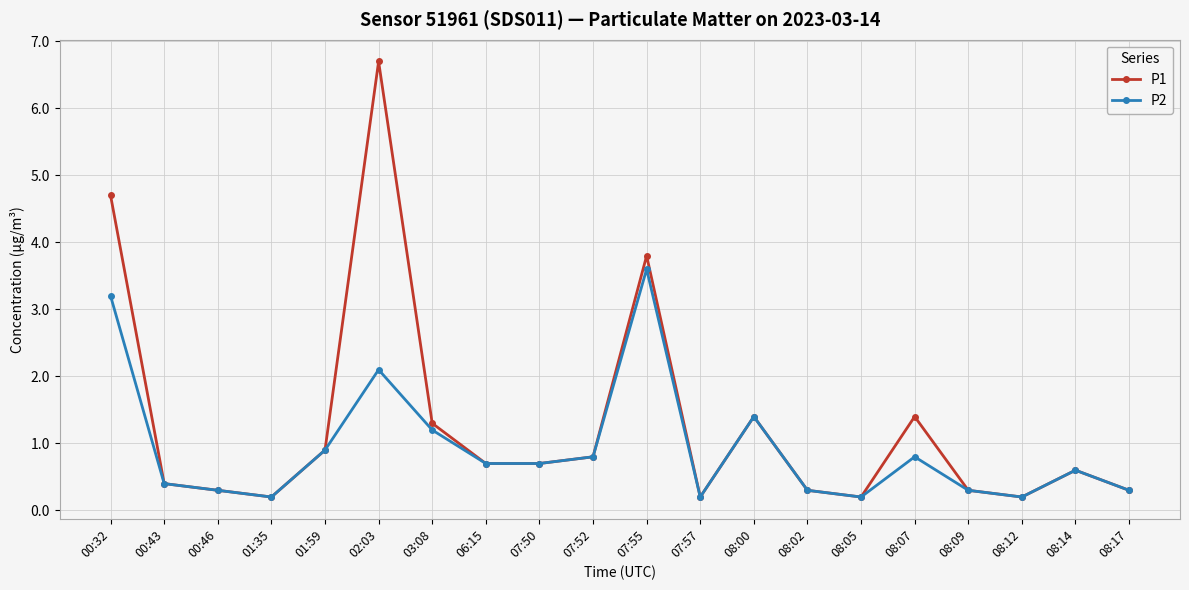

What is the maximum value for P2?

3.6